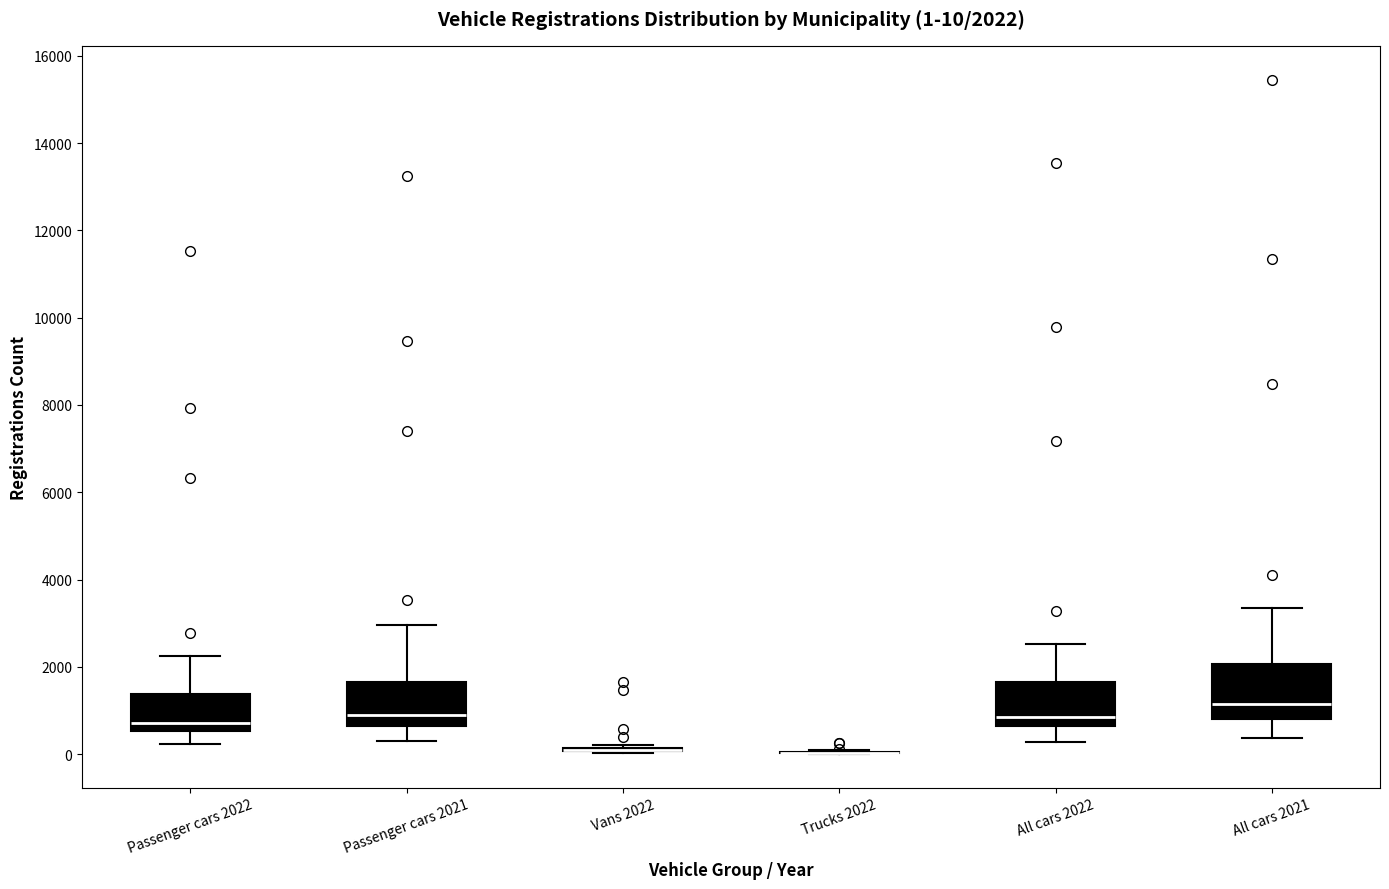

Comparing the boxes themselves (not the whiskers), which one is the tallest?

All cars 2021